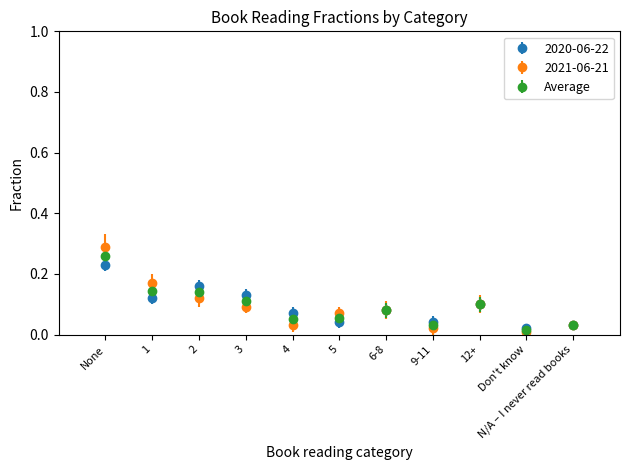

Which series has the largest range (max minus min)?

2021-06-21